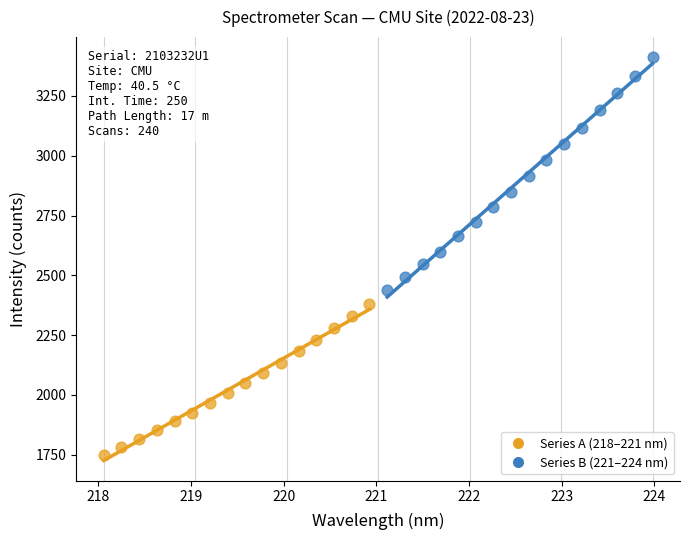

What are all the series names shown in the legend?

Series A (218–221 nm), Series B (221–224 nm)